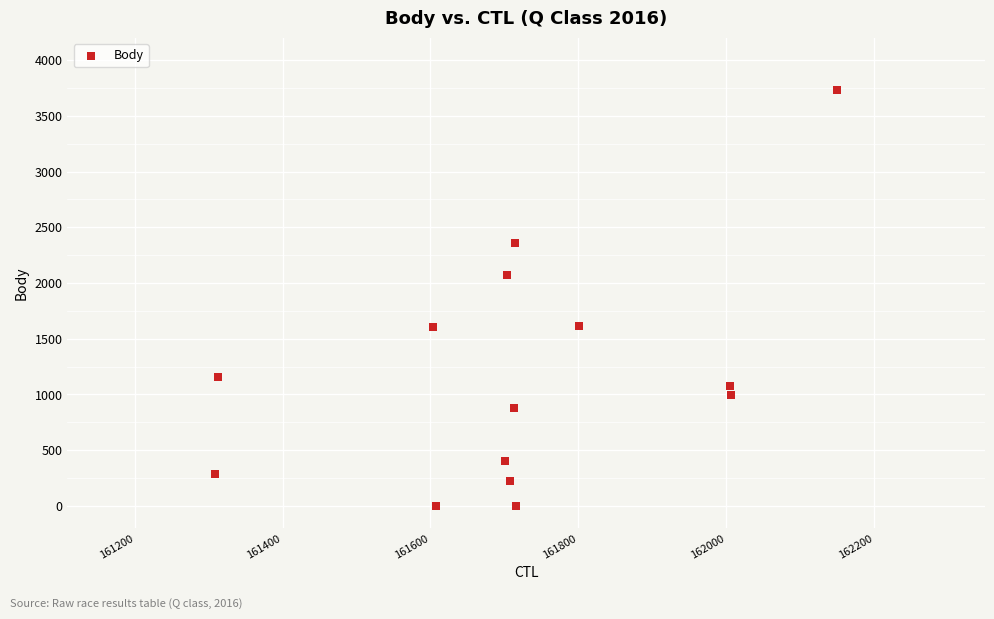

What Y value in the scatter plot is closest to 1864?

2068